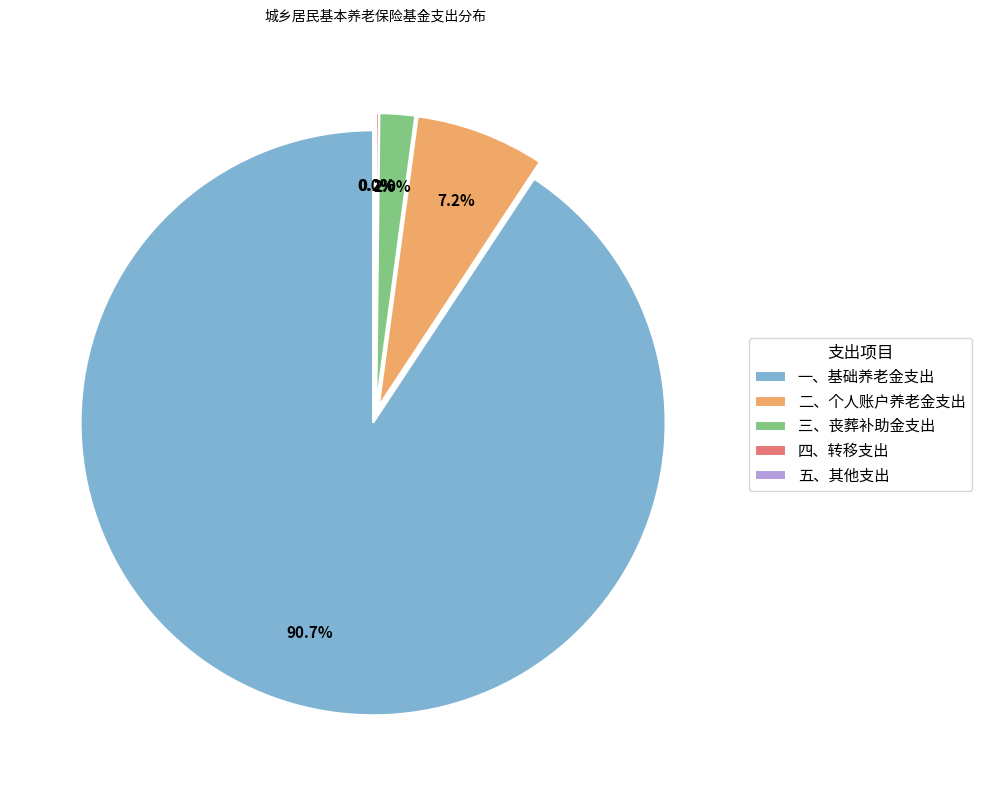

Which slice is the largest?

一、基础养老金支出